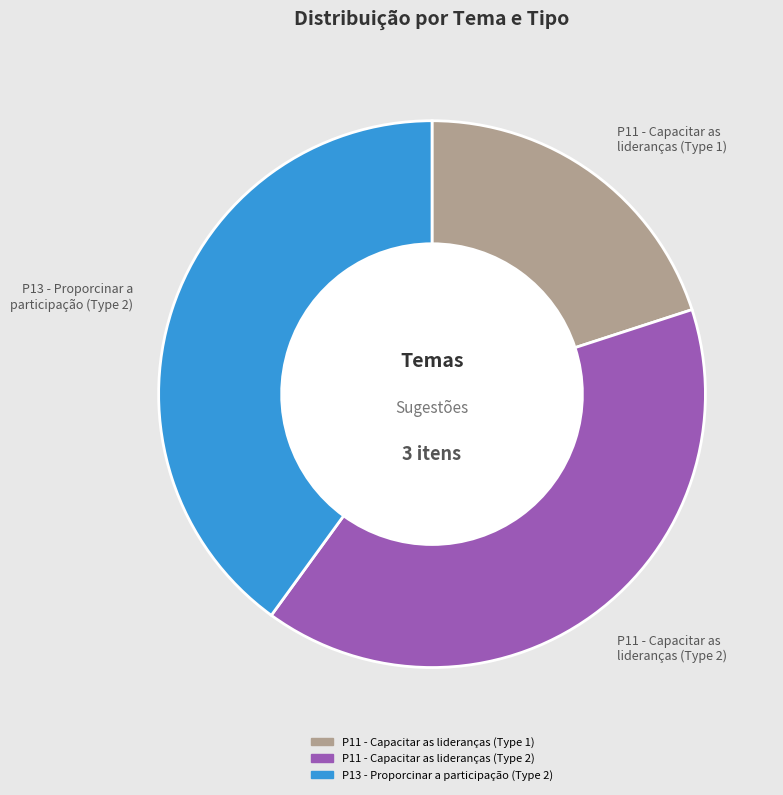

Does any single category account for the majority?

No